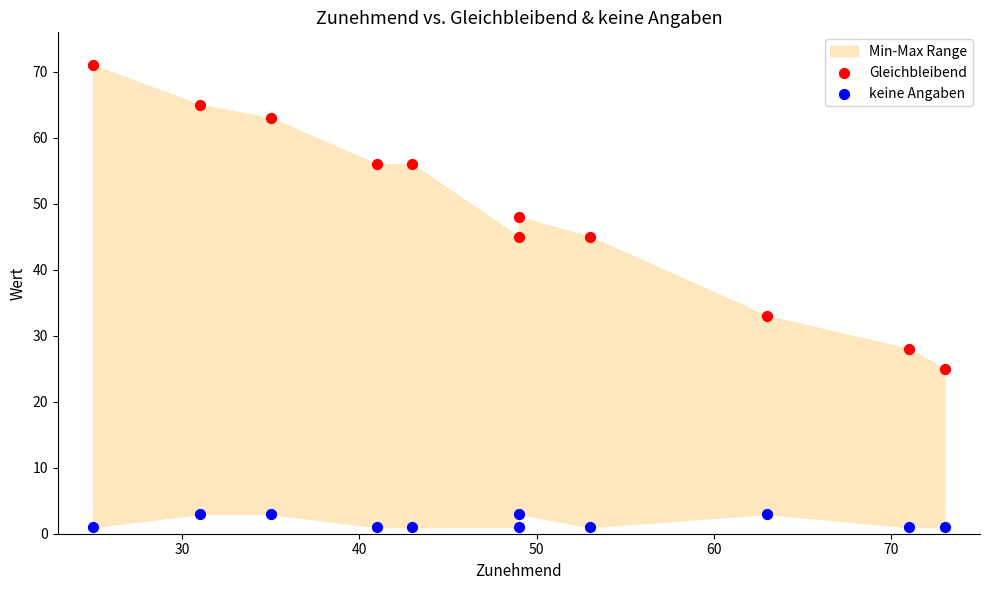

Across all series, what Y value is closest to 36?

33